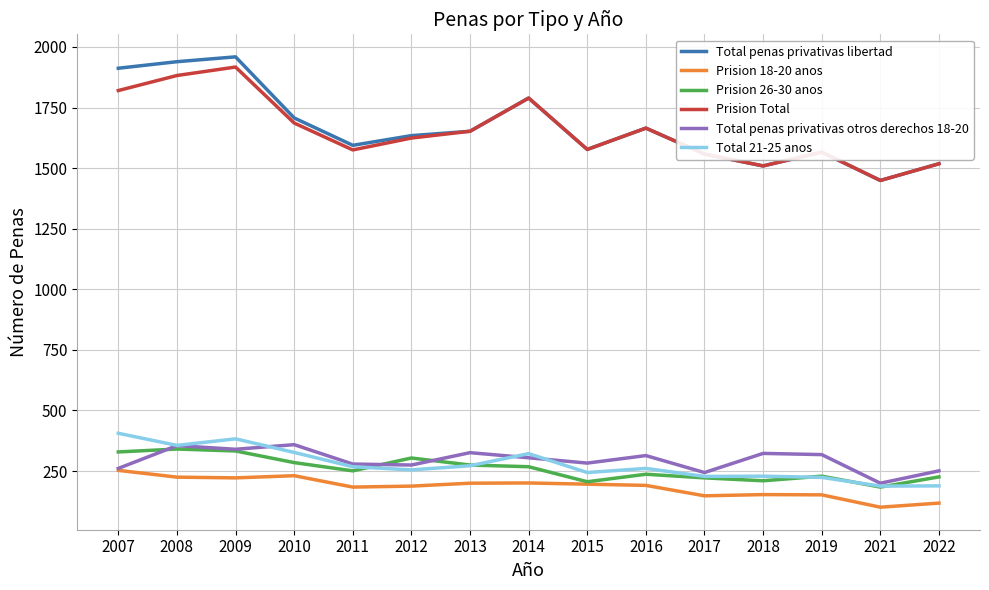

What is the greatest value displayed?

1959